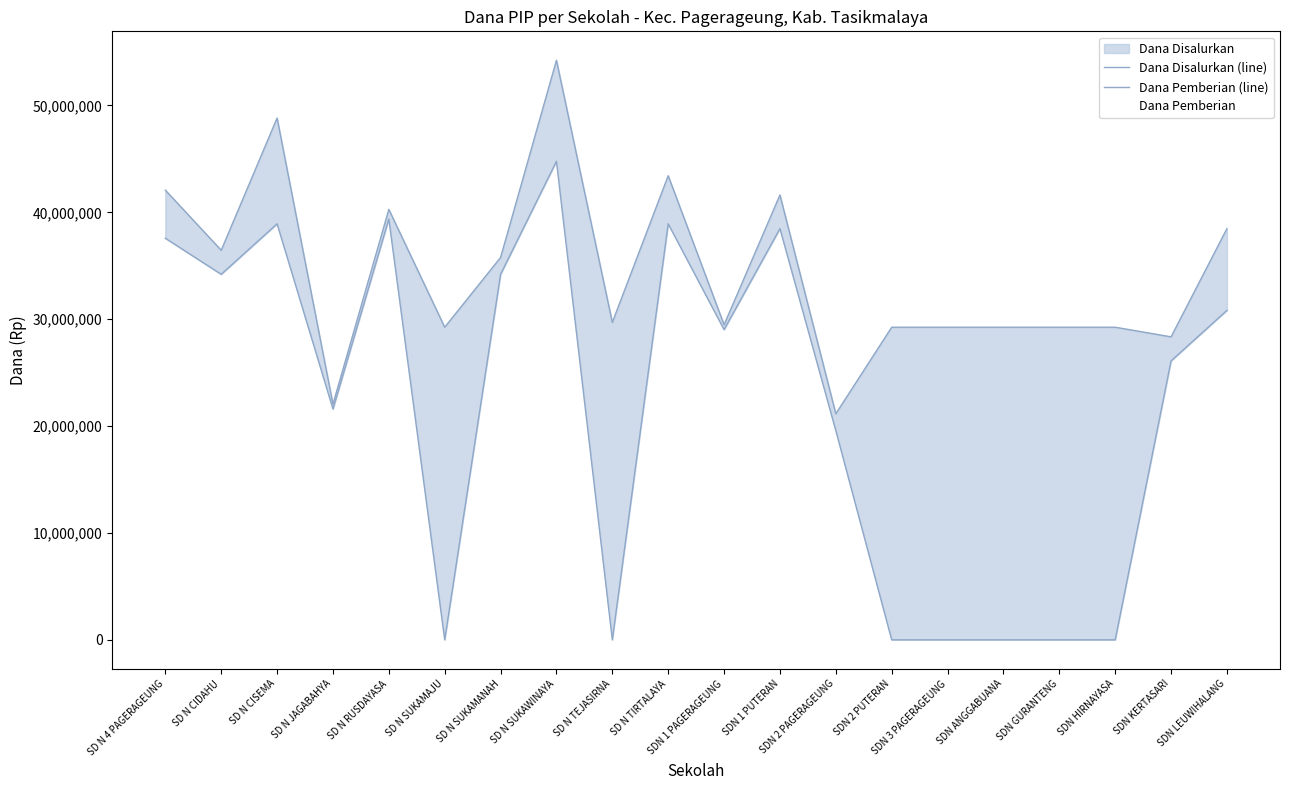

True or false: Dana Disalurkan (line) has more than 0 interior local peaks.

True